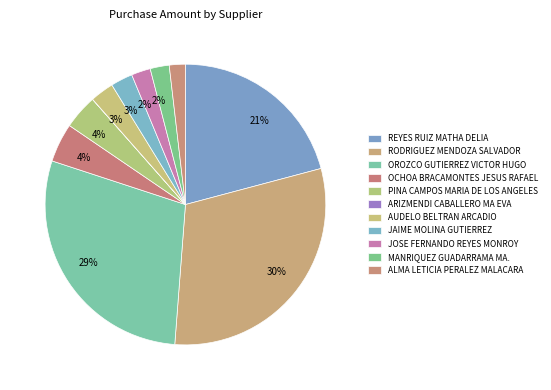

What is the ratio of the value at OCHOA BRACAMONTES JESUS RAFAEL to the value at JOSE FERNANDO REYES MONROY?

2.0